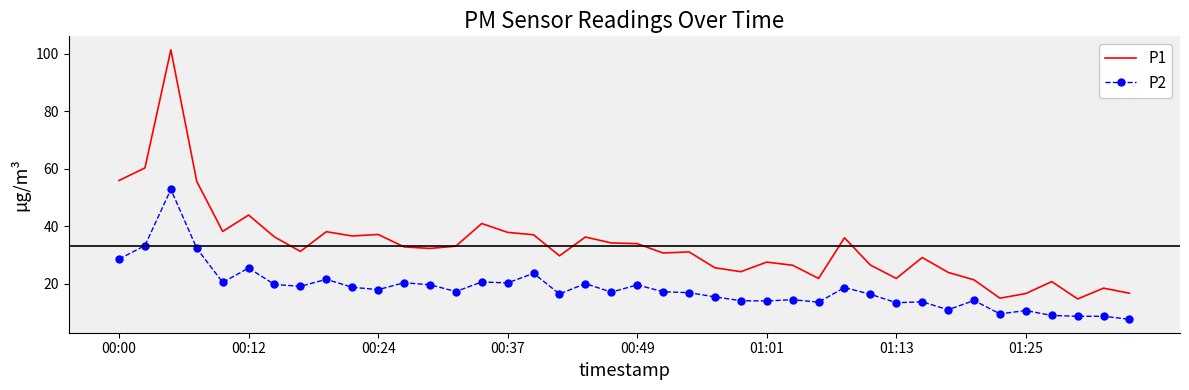

Rank the series by their maximum value, from lowest to highest.

P2, P1